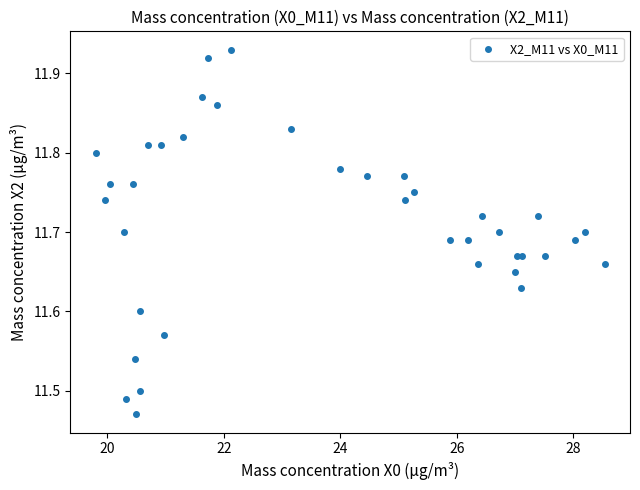

What is the range of X values (max minus min)?

8.7